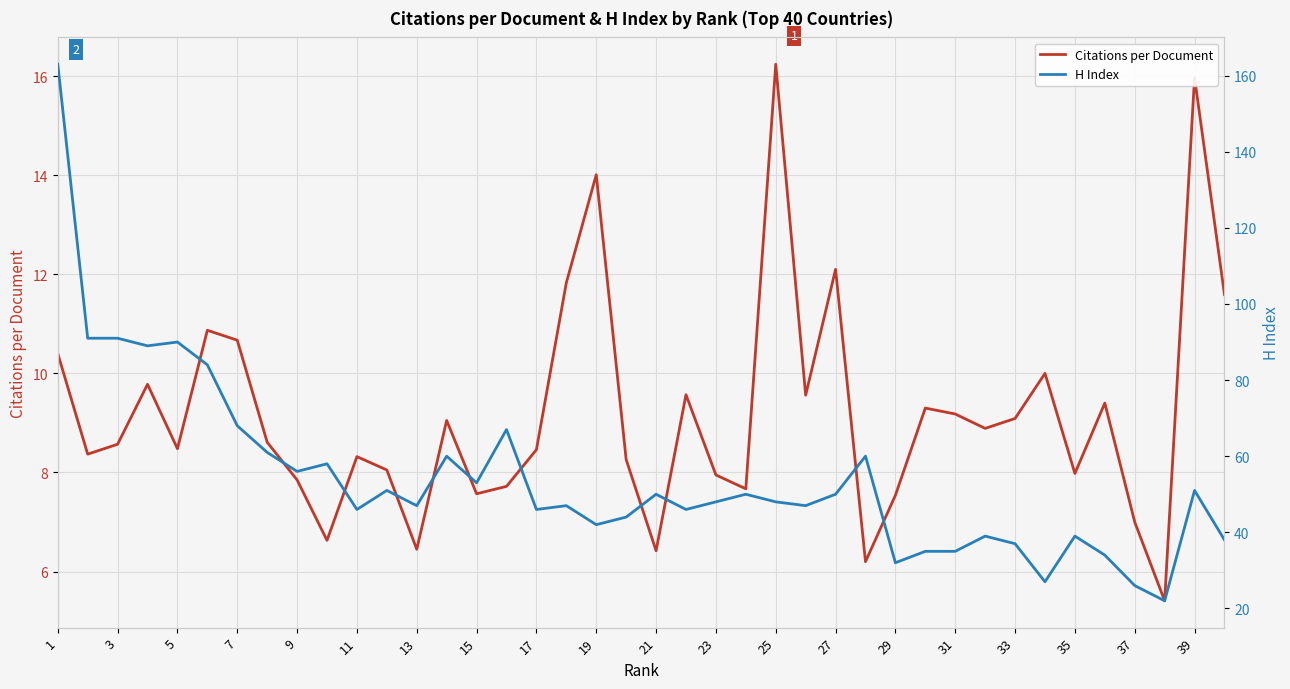

Is it true that Citations per Document equals 13.9 at 17?

False